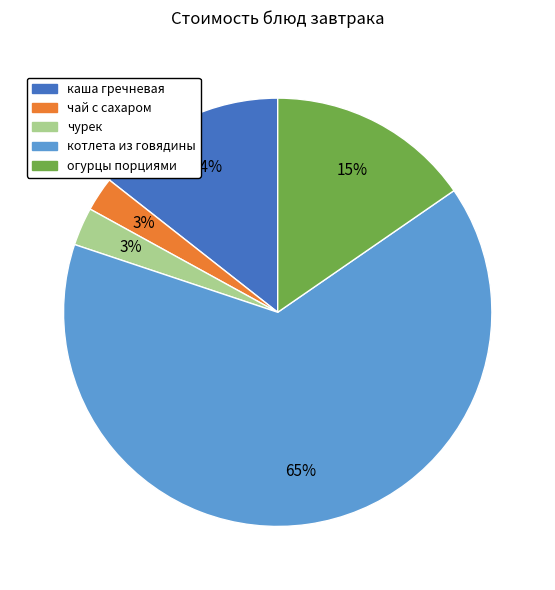

To the nearest percent, what percentage of the pie is чай с сахаром?

3%